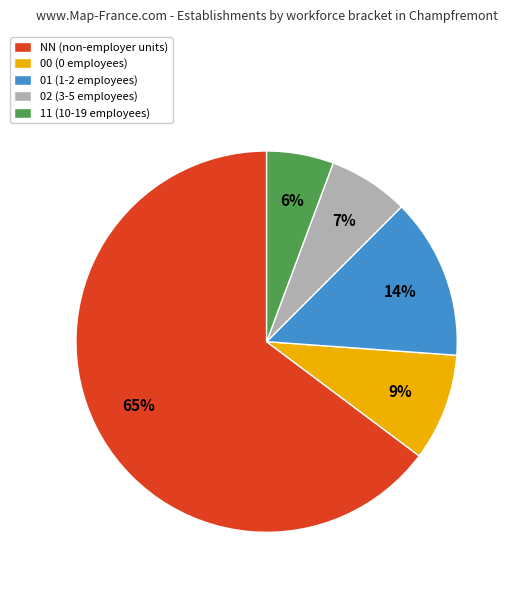

Which slice represents more than half of the pie?

NN